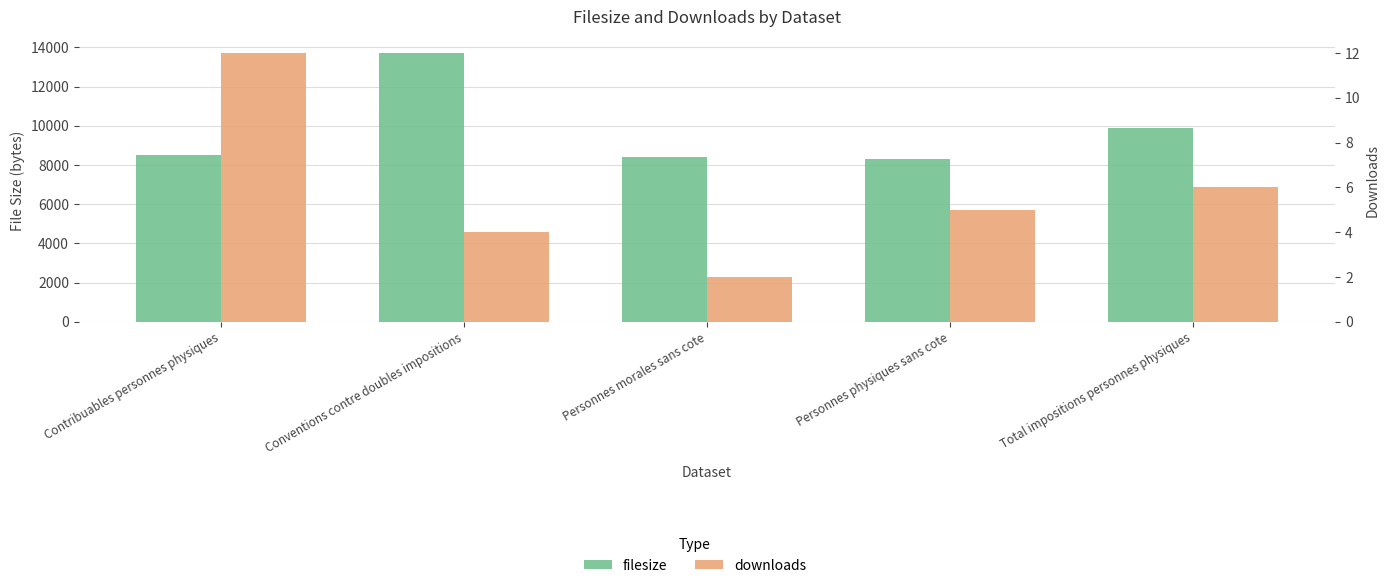

How many distinct data groups are displayed?

2